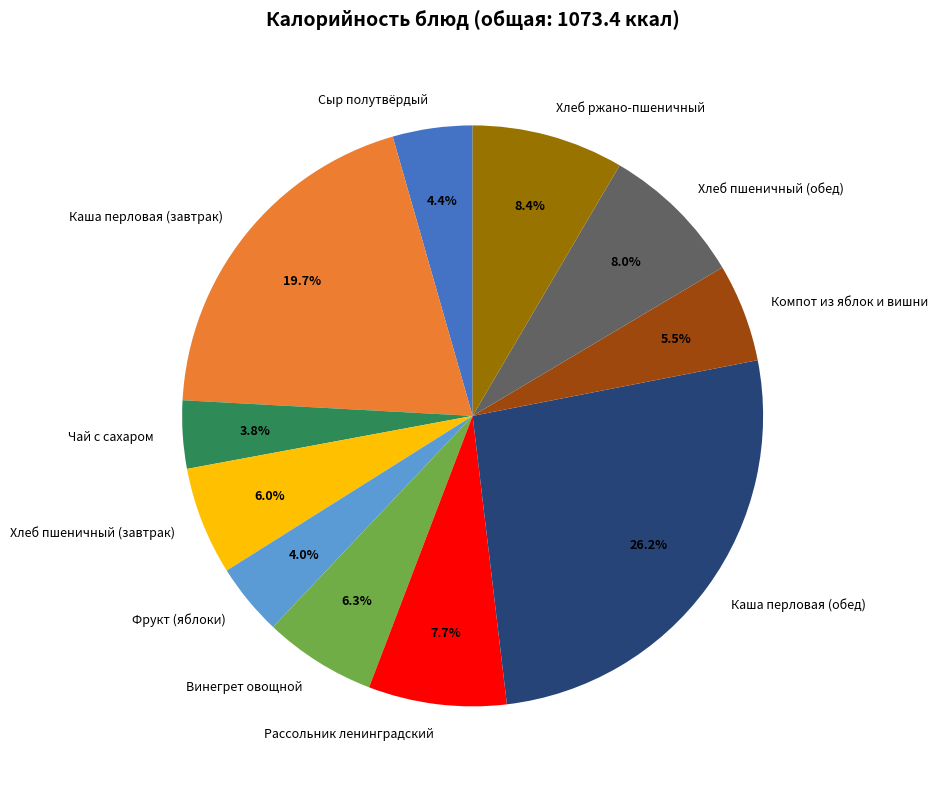

Count the number of slices in the pie.

11